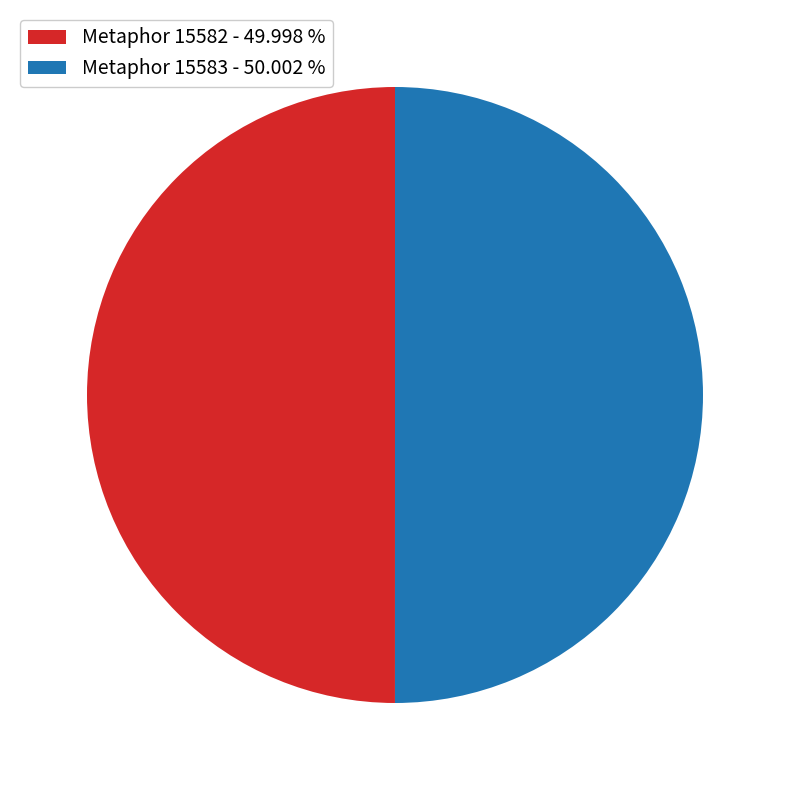

Do Metaphor 15583 - 50.002 % and Metaphor 15582 - 49.998 % together represent more than half of the pie?

Yes